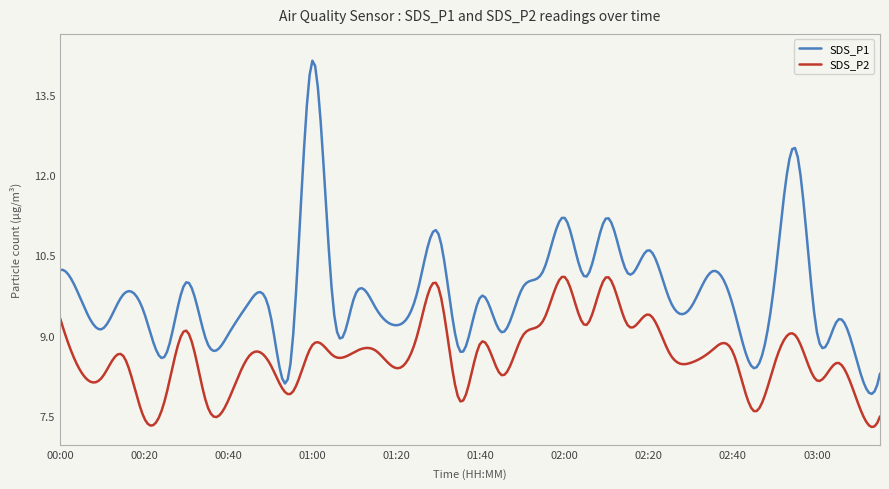

True or false: SDS_P2 has more than 2 points higher than both neighbors.

True